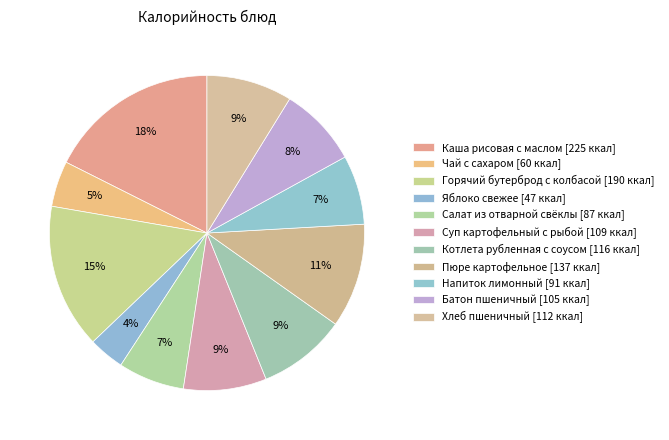

What is the smallest slice in the pie chart?

Яблоко свежее